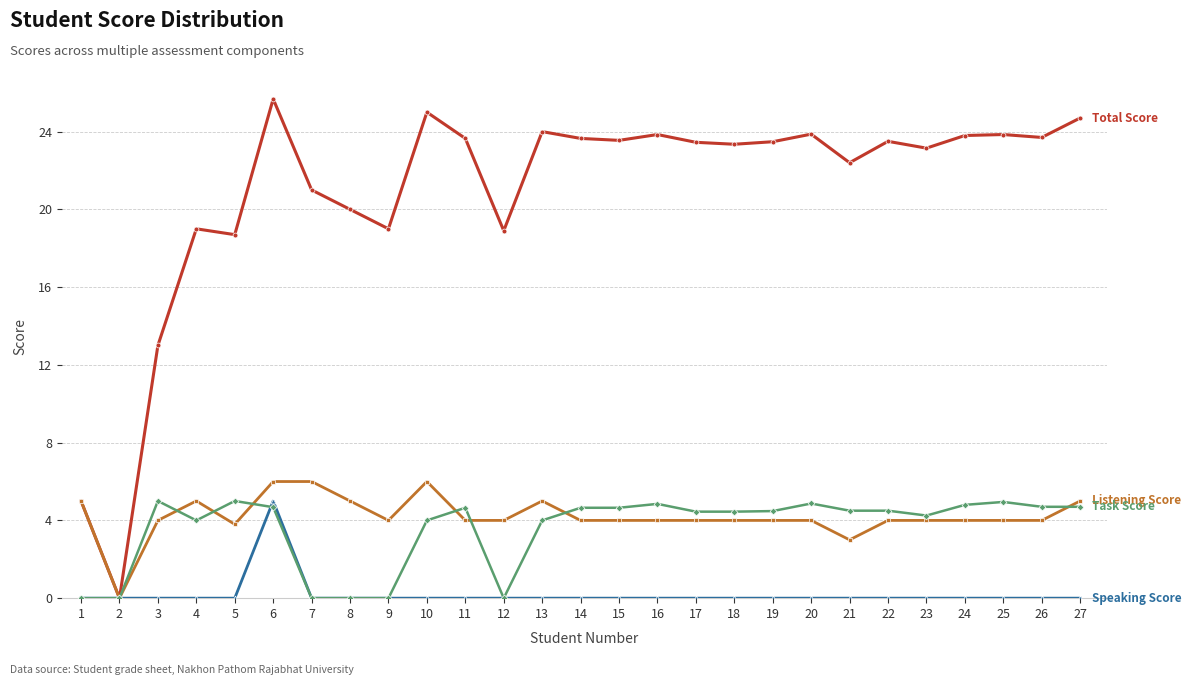

Which label corresponds to the largest value in the chart?

6